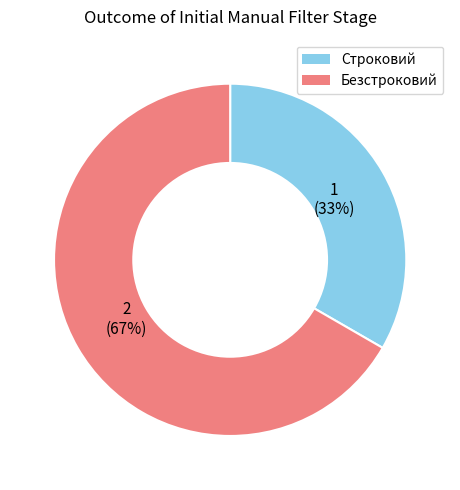

How many segments does this pie chart have?

2